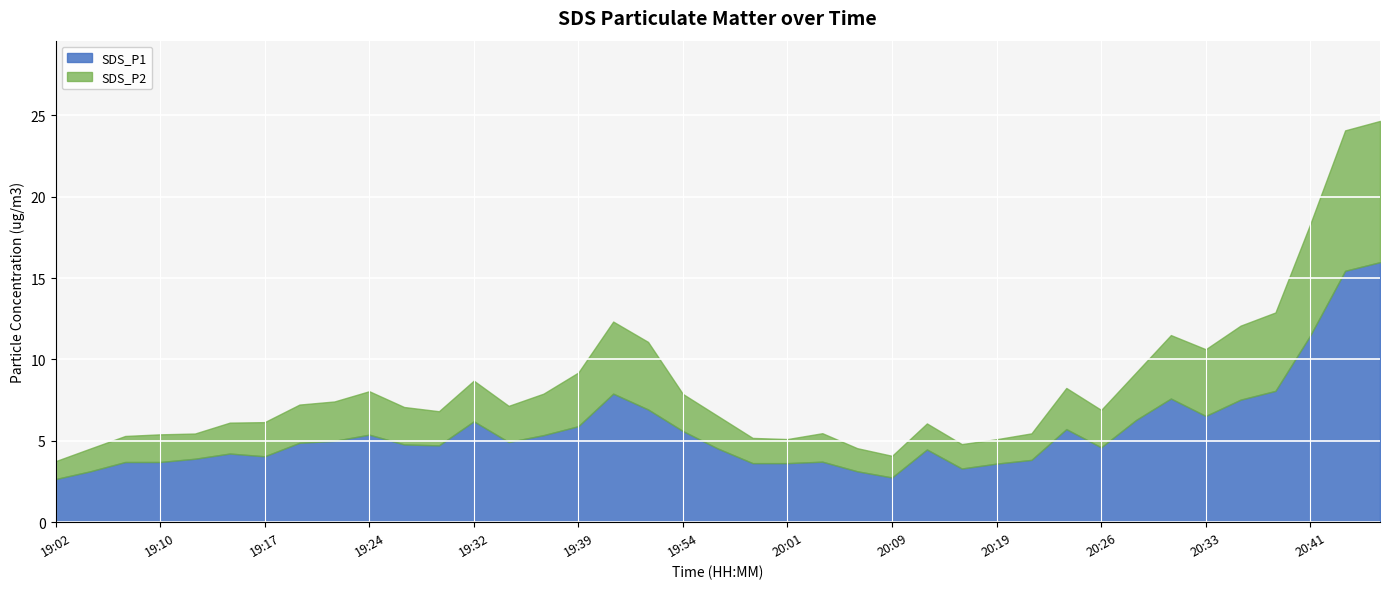

Reading left to right, what are all the values shown in this chart?

SDS_P1: 2.6	3.1	3.7	3.7	3.9	4.2	4.0	4.9	5.0	5.4	4.8	4.7	6.2	4.9	5.3	5.9	7.9	6.9	5.6	4.5	3.6	3.6	3.7	3.1	2.8	4.5	3.3	3.6	3.8	5.7	4.6	6.3	7.6	6.5	7.5	8.1	11.5	15.4	16.0
SDS_P2: 1.1	1.4	1.6	1.7	1.6	1.9	2.1	2.4	2.4	2.7	2.3	2.1	2.5	2.2	2.5	3.3	4.4	4.2	2.3	2.0	1.6	1.5	1.8	1.4	1.3	1.6	1.5	1.5	1.6	2.5	2.3	2.9	3.9	4.1	4.5	4.8	6.8	8.6	8.7